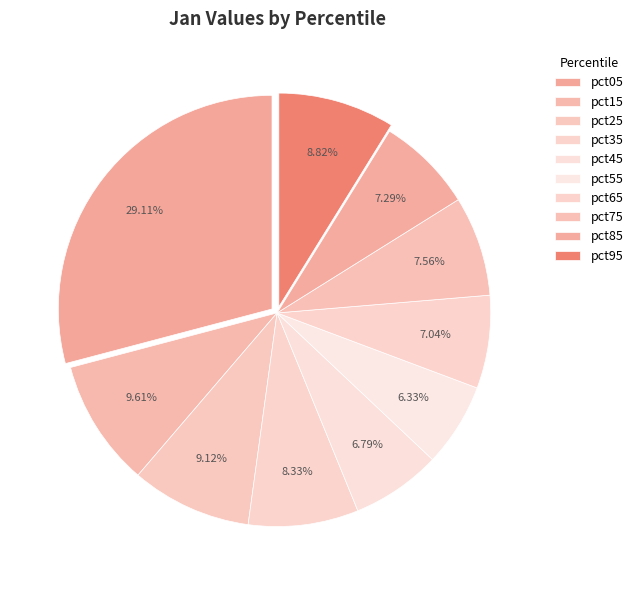

Count the number of slices in the pie.

10